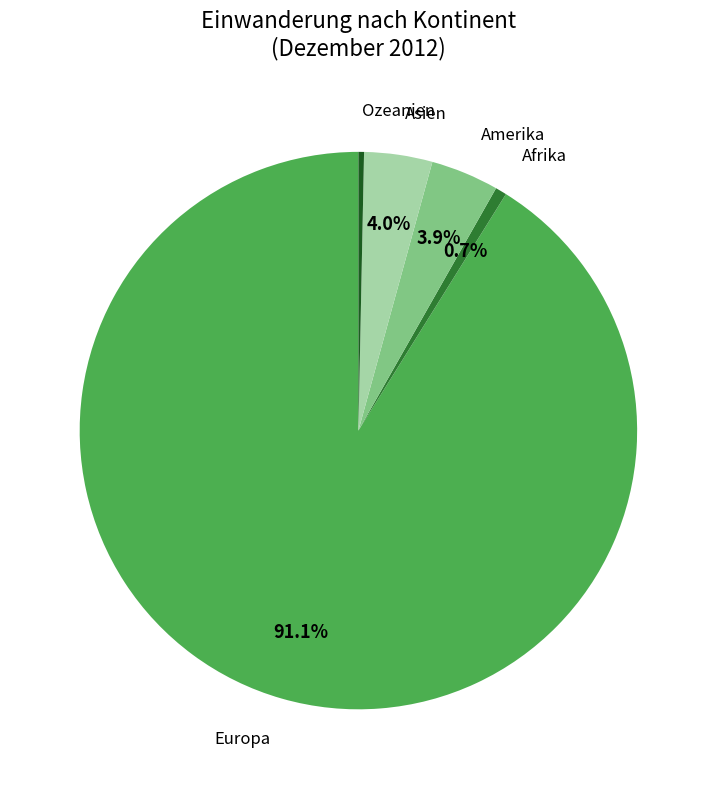

To the nearest percent, what is the average slice percentage?

20%